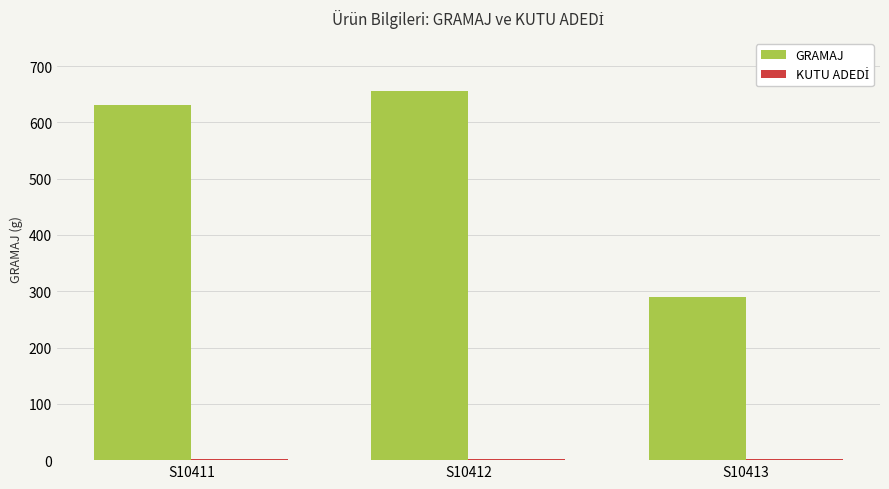

True or false: GRAMAJ has a value of 256 at S10411.

False